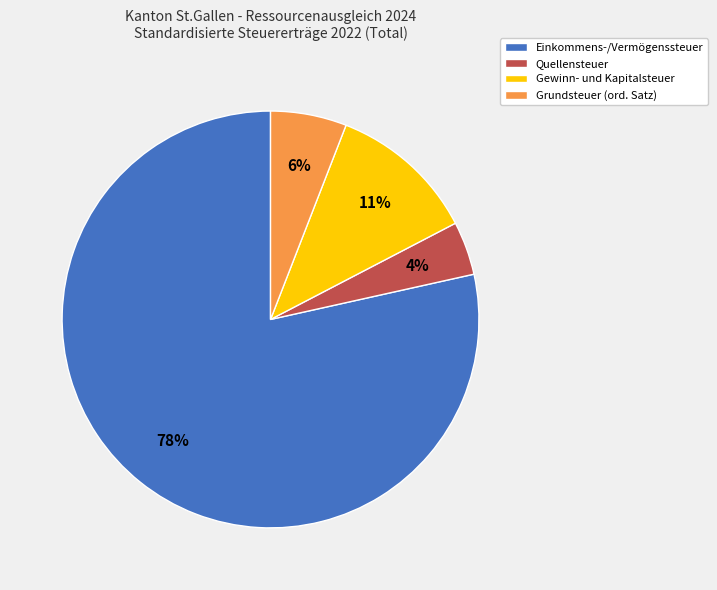

Is there any slice that represents more than half of the pie?

Yes